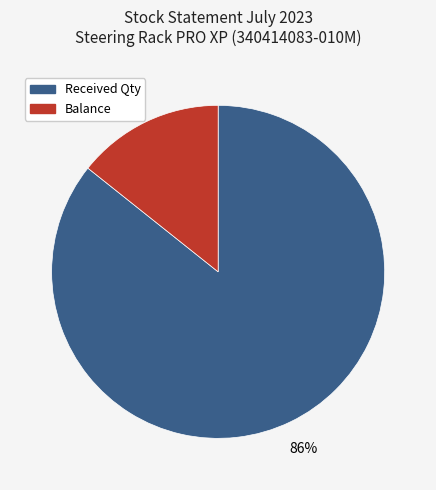

Rank the categories by value from highest to lowest.

Received Qty, Balance